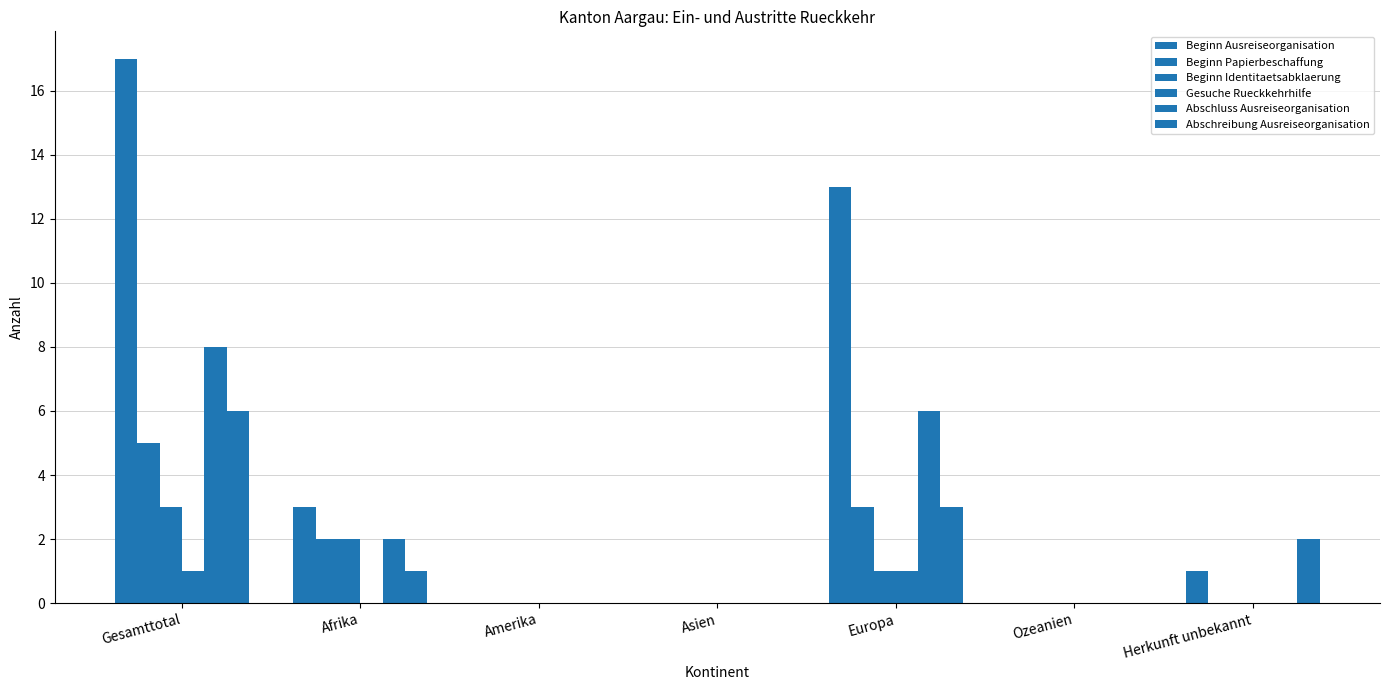

Count the number of categories in the chart.

7